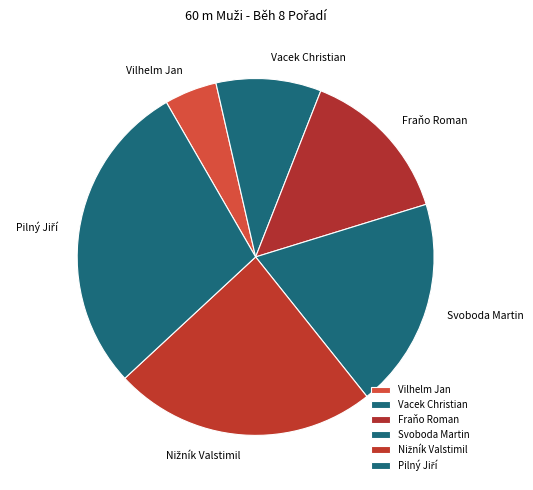

Does any single category account for the majority?

No